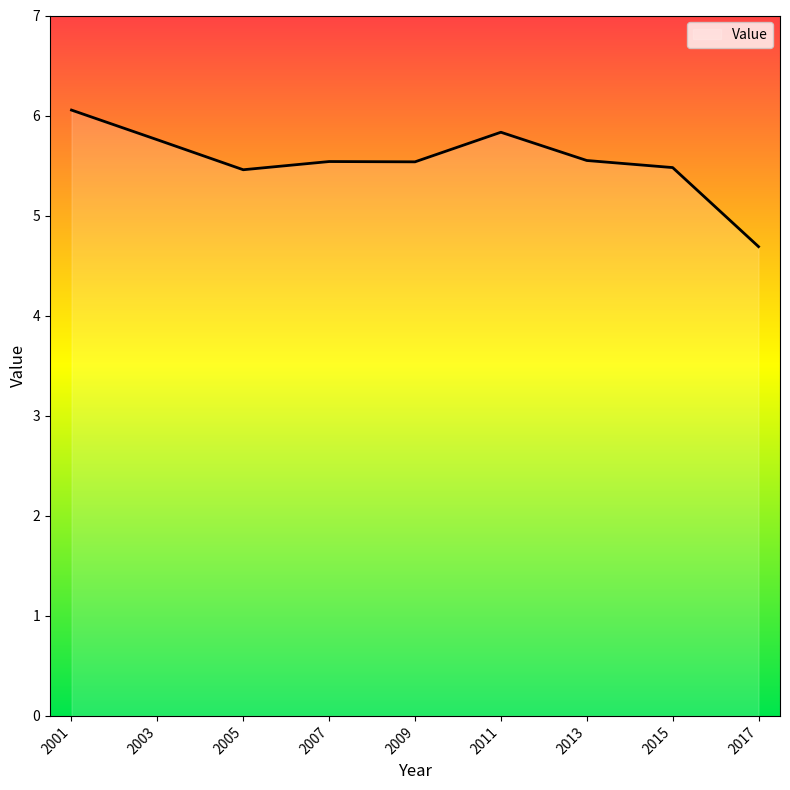

The chart shows a value of 5.5 at 2015. True or false?

True